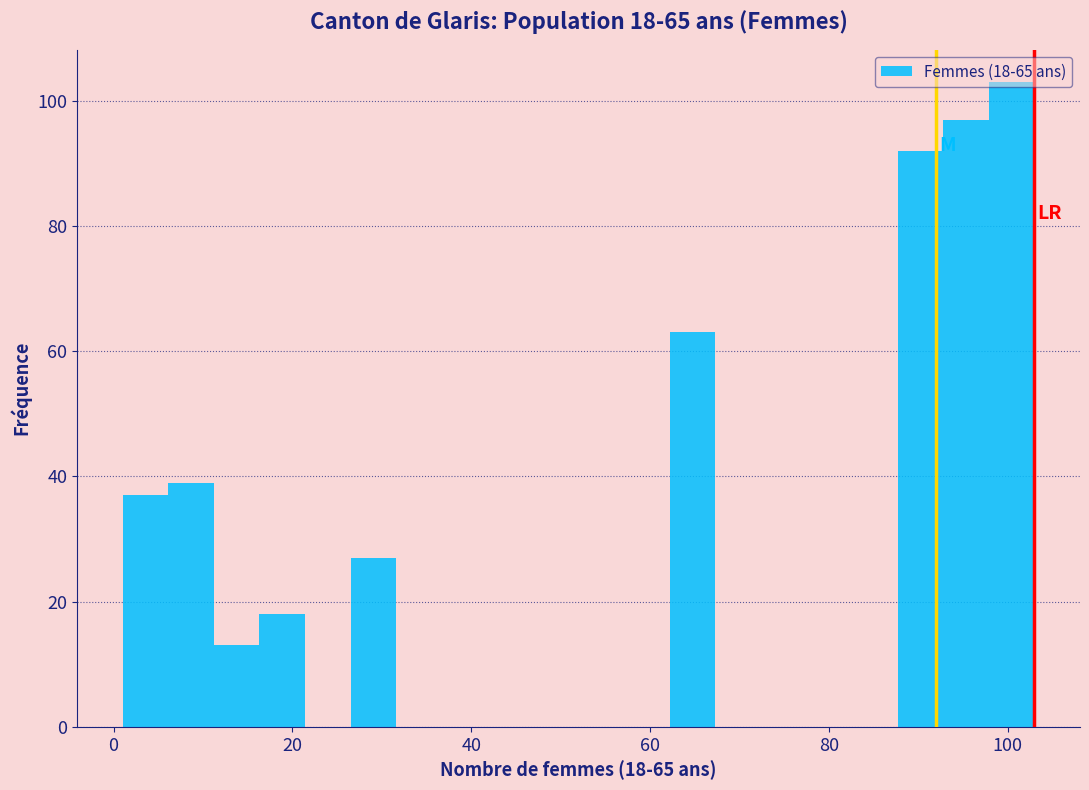

Around what value on the x-axis is the tallest bar? Give the approximate position of its centre, as read against the axis.

100